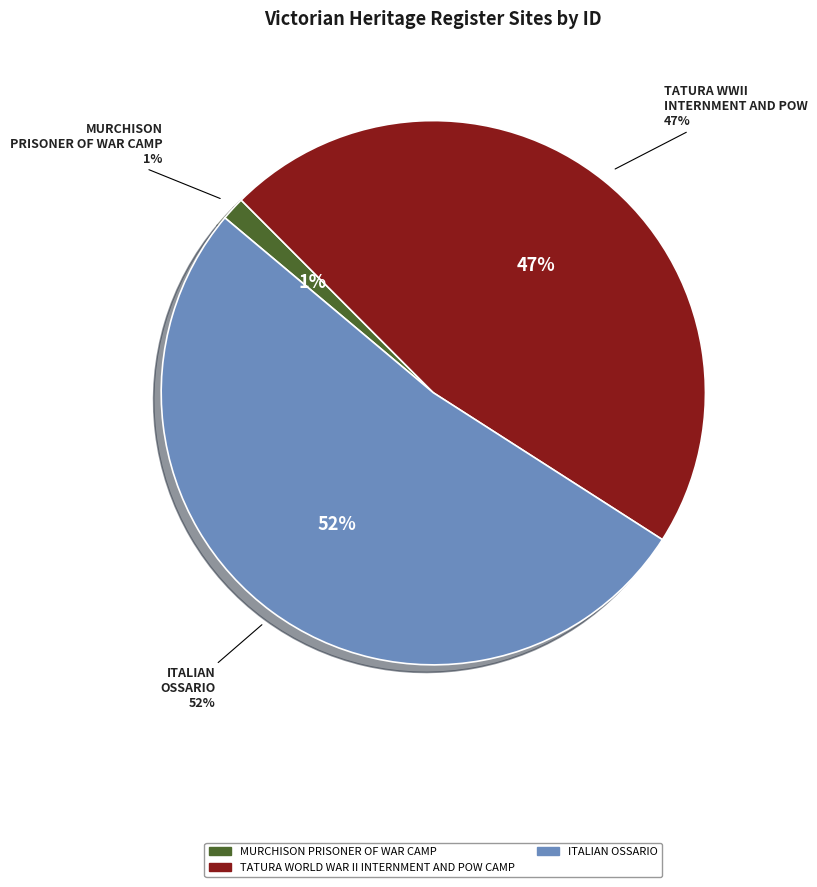

Rank the categories by value from lowest to highest.

MURCHISON PRISONER OF WAR CAMP, TATURA WORLD WAR II INTERNMENT AND POW CAMP, ITALIAN OSSARIO